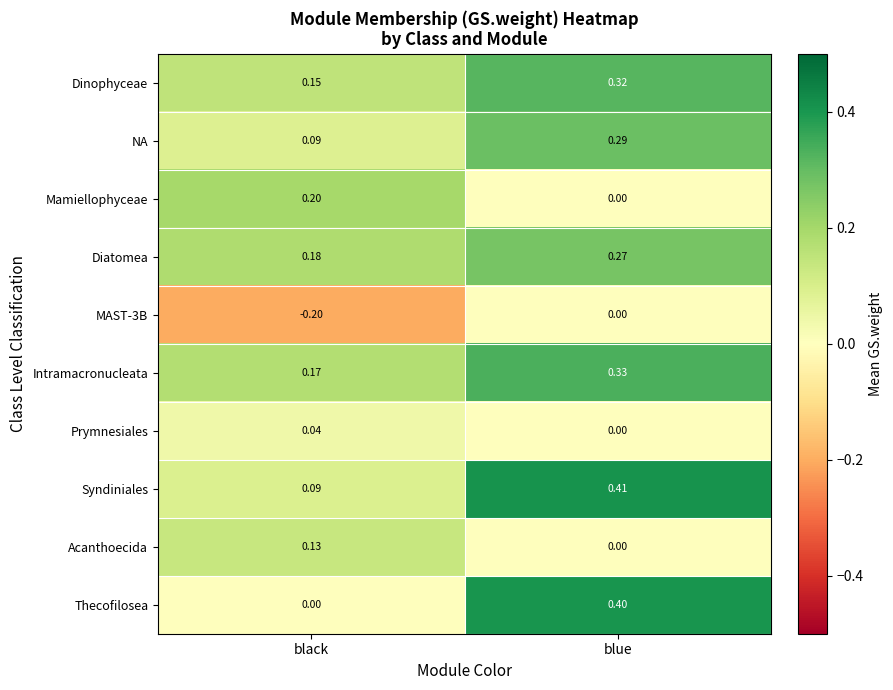

List the series in order of their peak value, highest first.

Syndiniales, Thecofilosea, Intramacronucleata, Dinophyceae, NA, Diatomea, Mamiellophyceae, Acanthoecida, Prymnesiales, MAST-3B